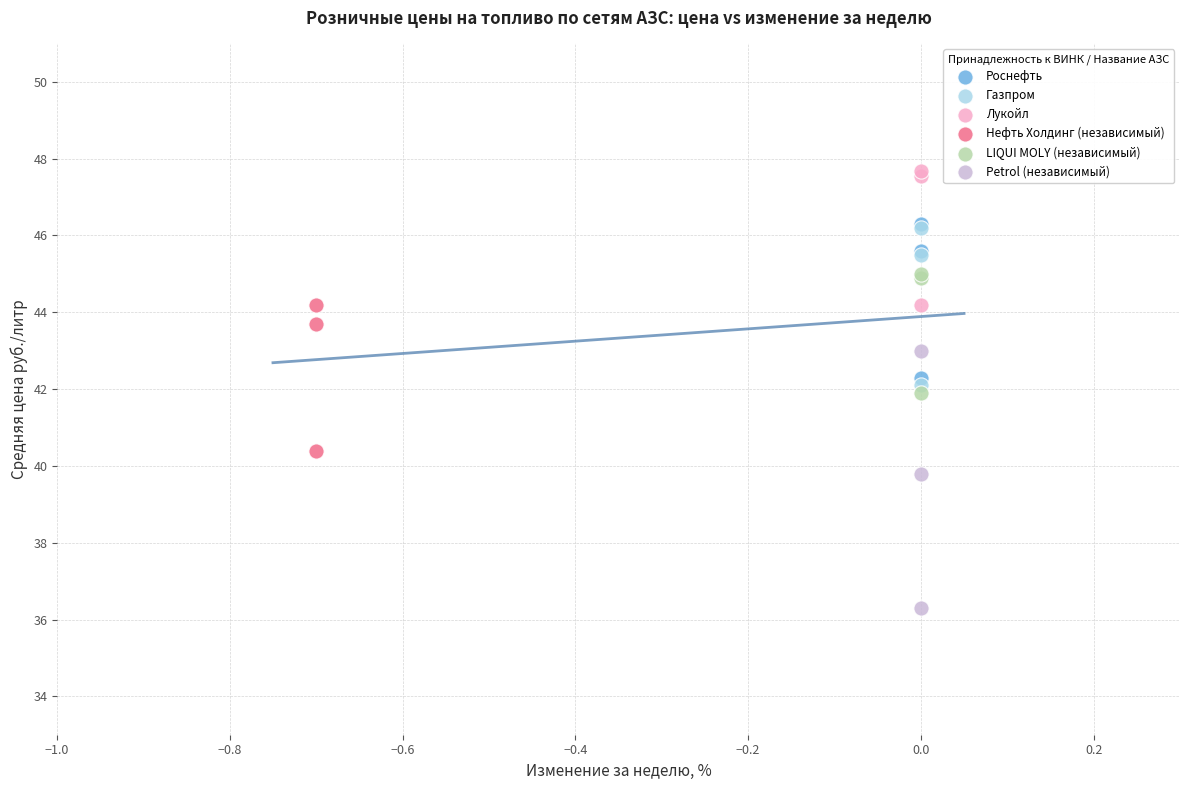

What are all the series names shown in the legend?

Роснефть, Газпром, Лукойл, Нефть Холдинг (независимый), LIQUI MOLY (независимый), Petrol (независимый)